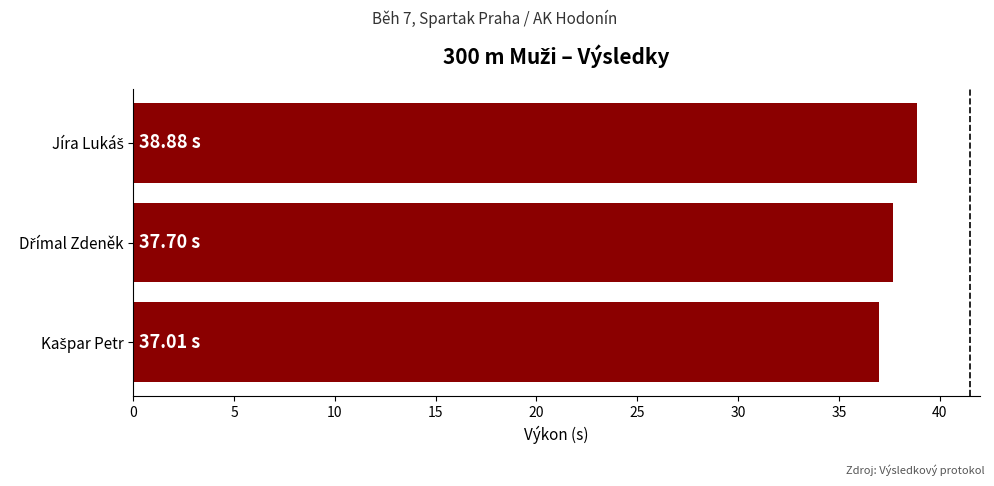

What is the difference between the maximum and minimum values?

1.9